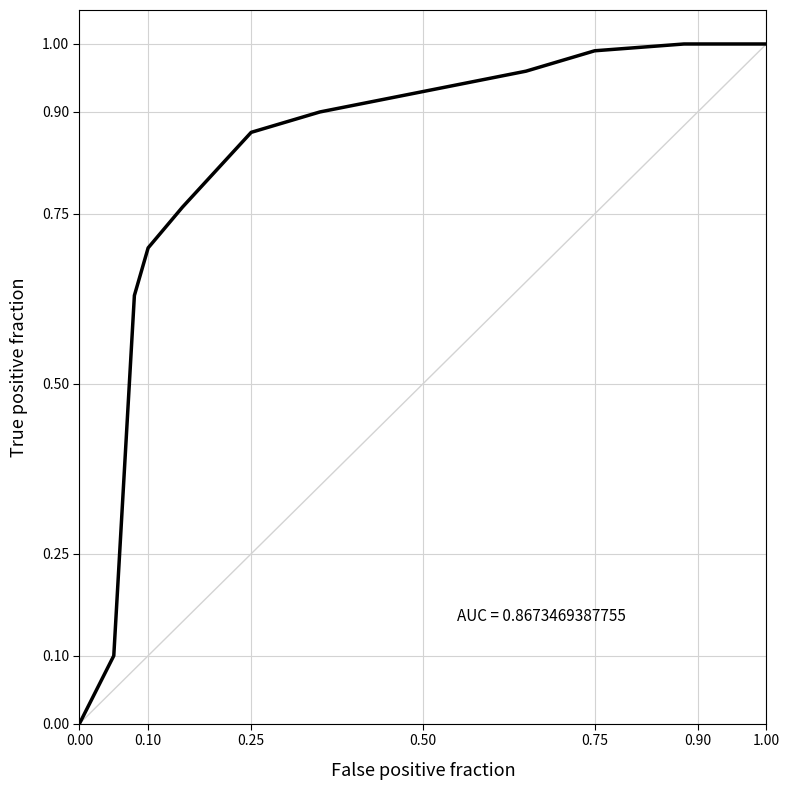

Between 0.75 and 0.50, which is larger?

0.75